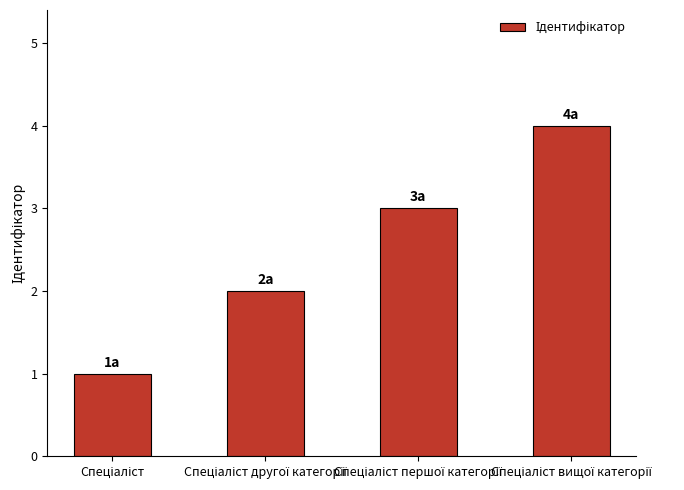

What is the sum of all values?

10